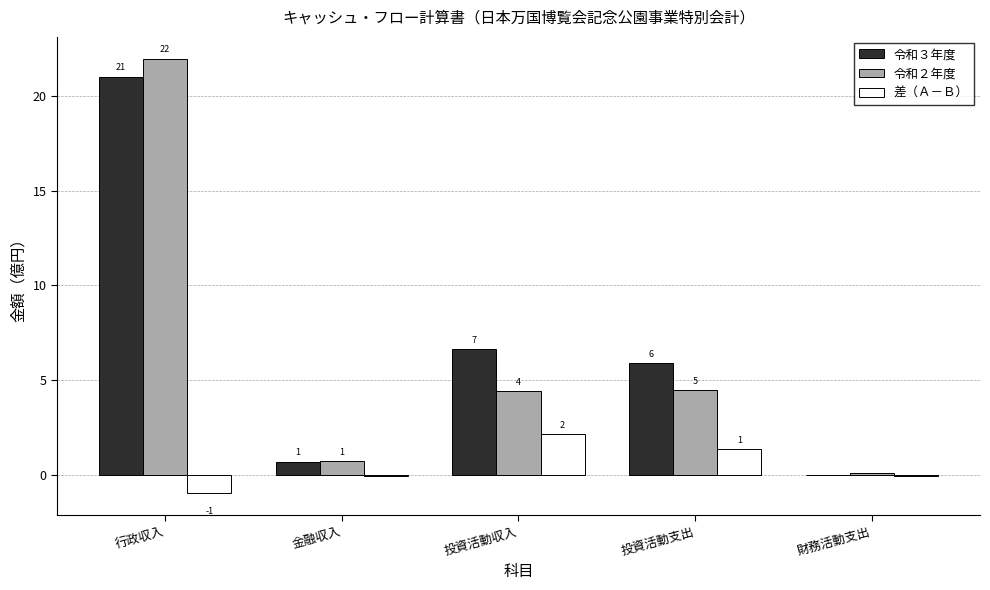

Does the chart contain stacked bars?

No